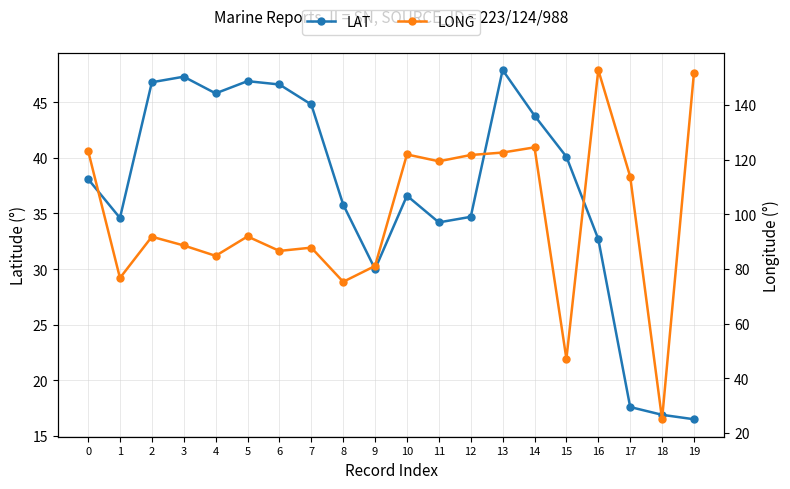

The LAT series shows 36.6 at 10. True or false?

True